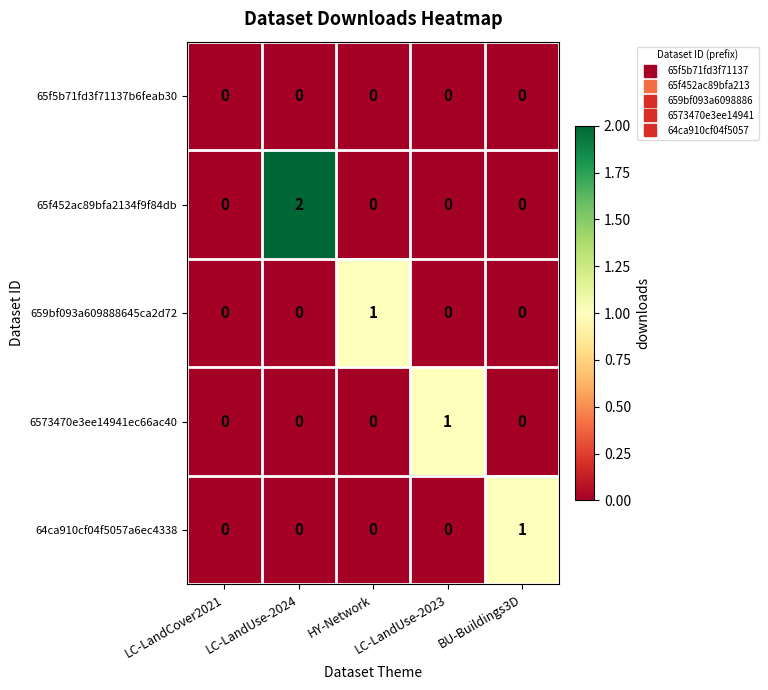

Count the 659bf093a609888645ca2d72 values in the range 0 to 1.

5